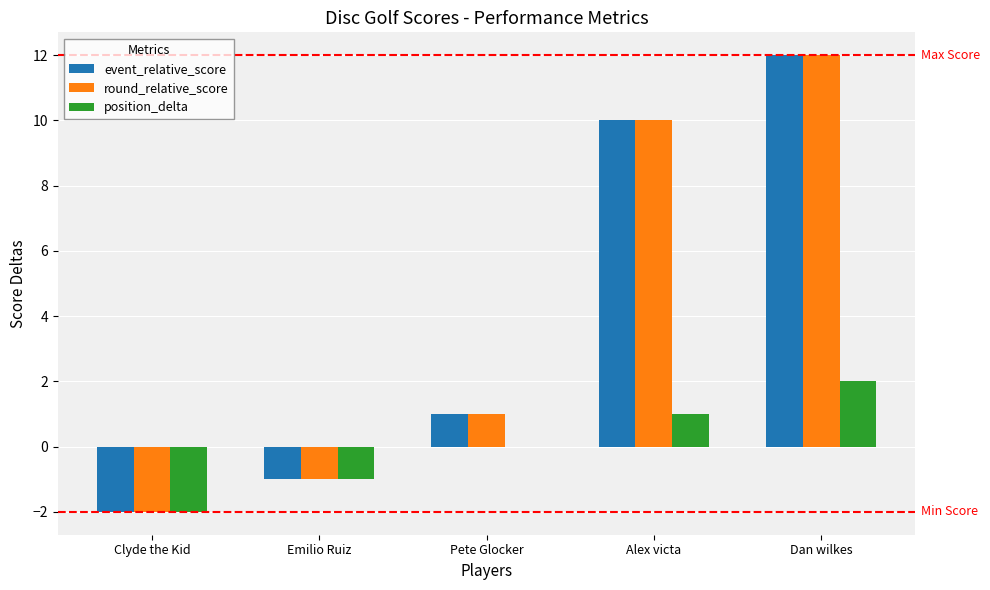

Reading right to left, extract all data points from this chart.

event_relative_score: 12	10	1	-1	-2
round_relative_score: 12	10	1	-1	-2
position_delta: 2	1	0	-1	-2